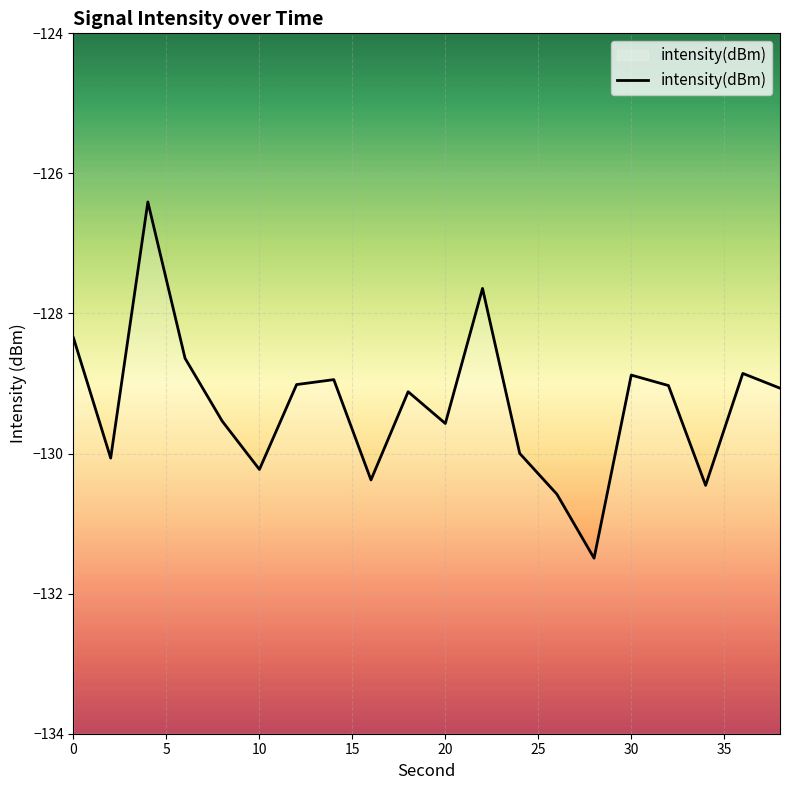

What is the value of the 16th point from the left?

-128.9